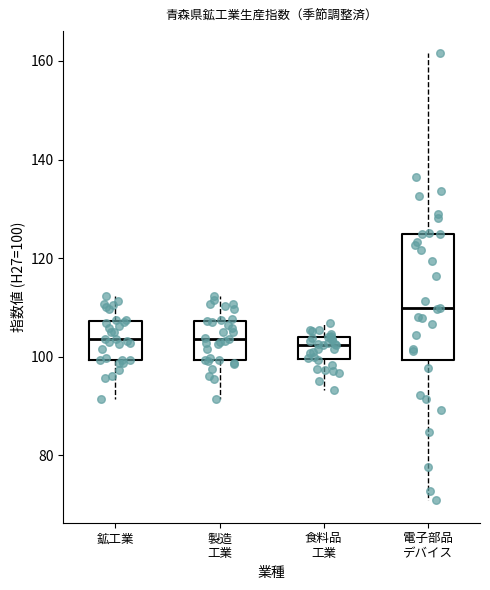

Where does the median line of the box for 製造 工業 sit on the y-axis? The values are not printed on the chart, so give them approximately, as read against the axis.

104